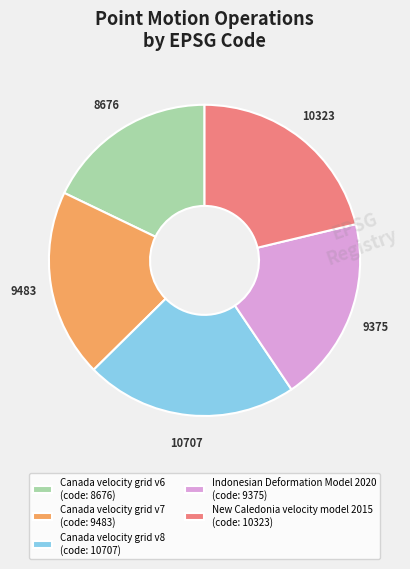

What is the ratio of the value at Canada velocity grid v6 to the value at Canada velocity grid v8?

0.8